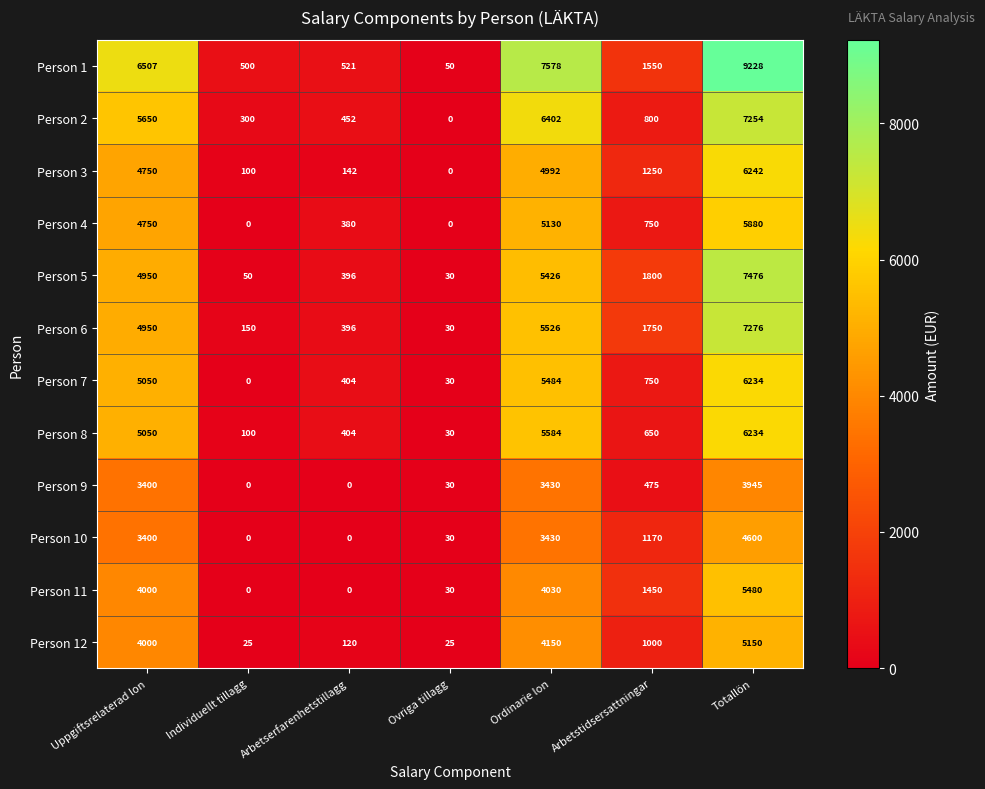

Which series has the largest range (max minus min)?

Person 1